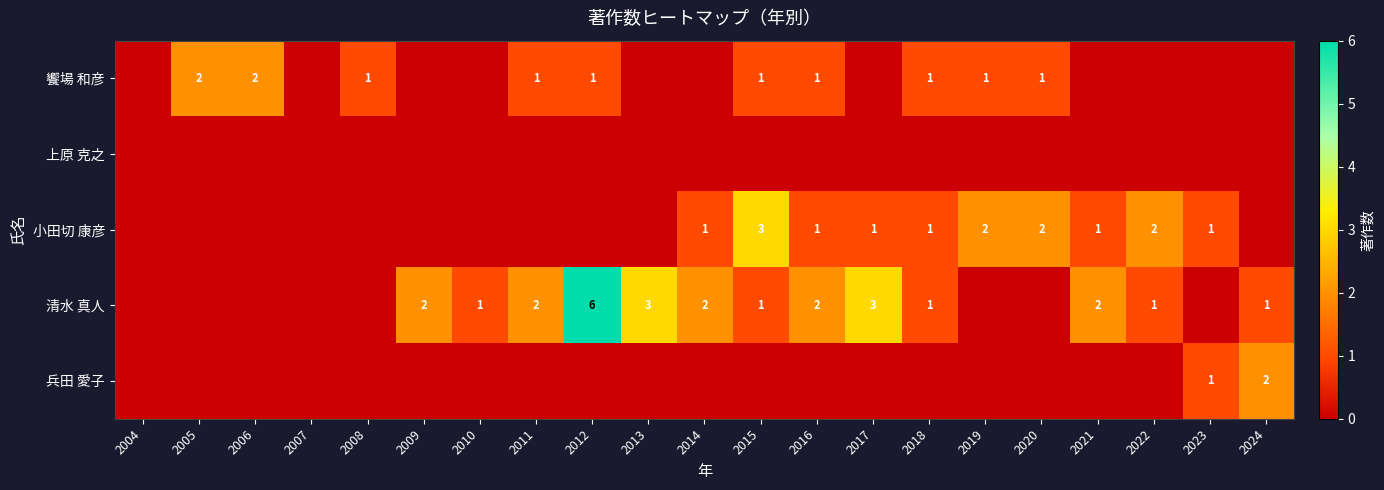

True or false: 小田切 康彦 has a value of 1 at 2023.

True